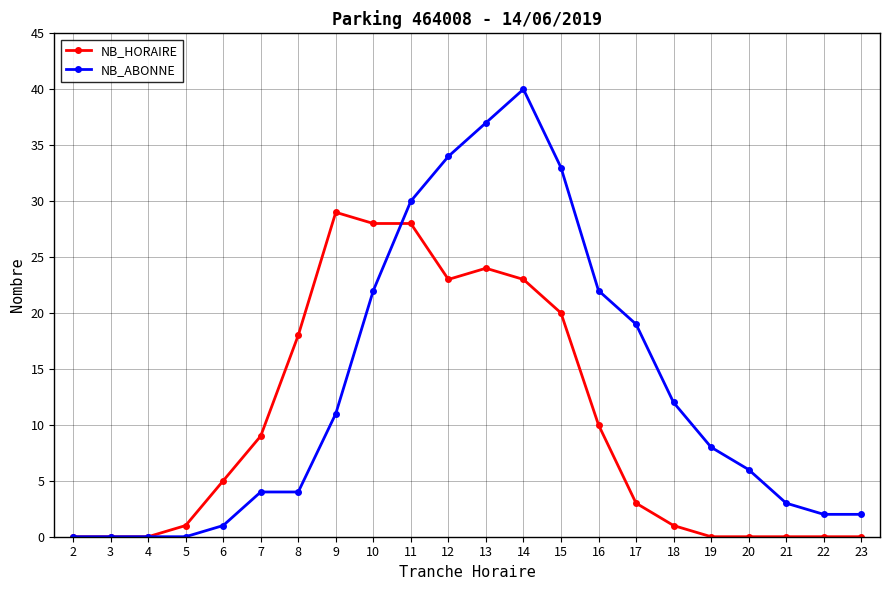

At which label does NB_ABONNE first exceed 8?

9